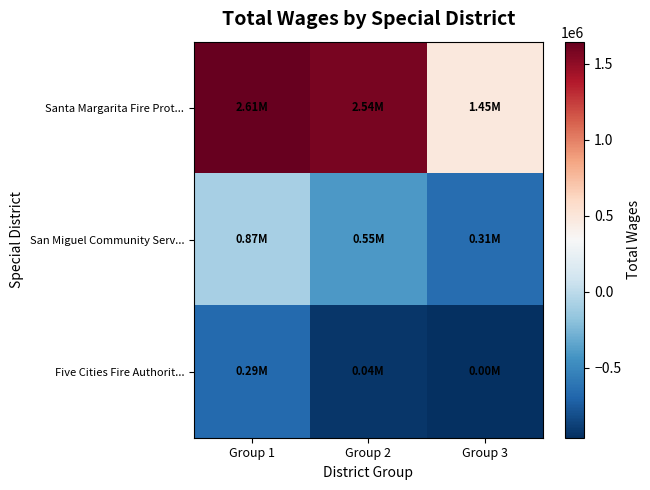

What is the total value across all series at Group 3?

-1129407.3